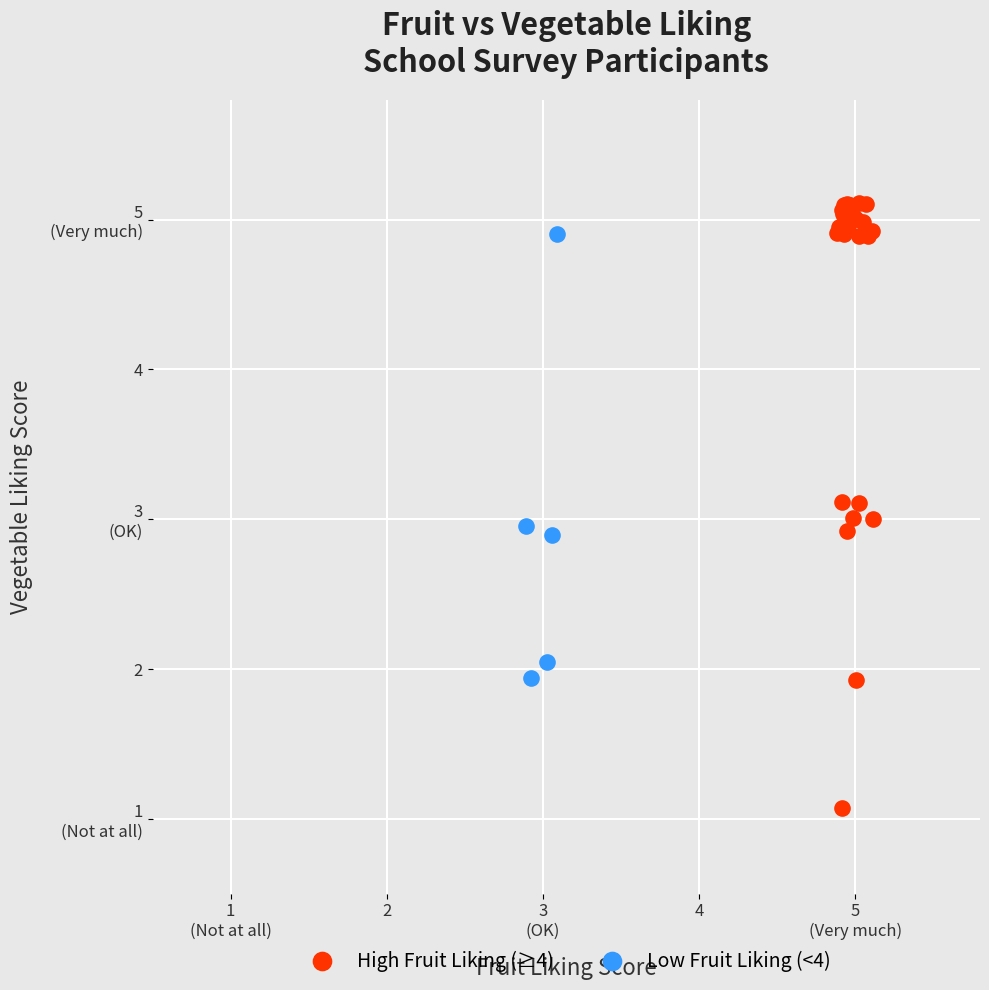

Which series has the widest spread of Y values?

High Fruit Liking (≥4)